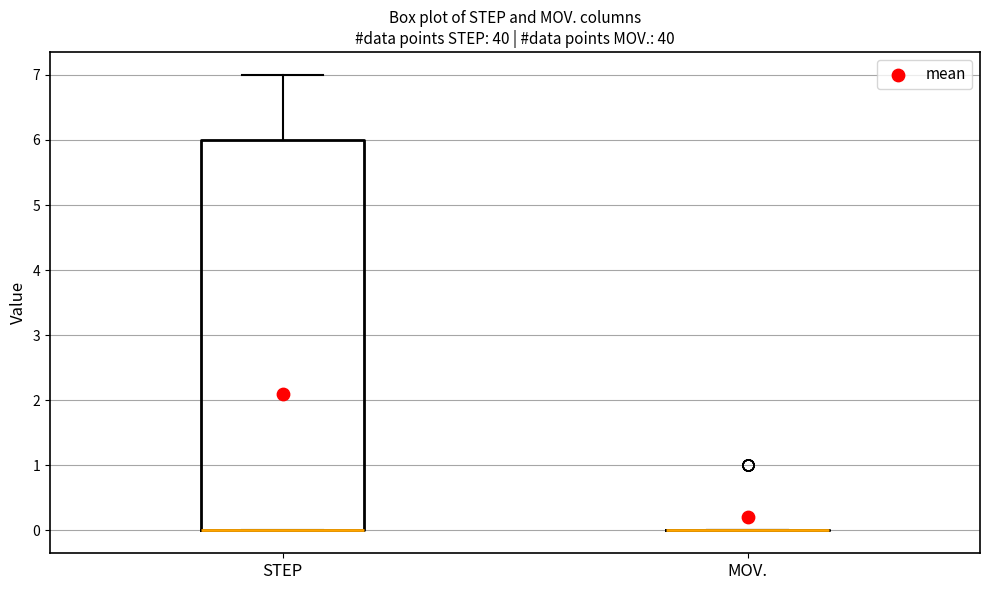

Comparing the boxes themselves (not the whiskers), which one is the tallest?

STEP